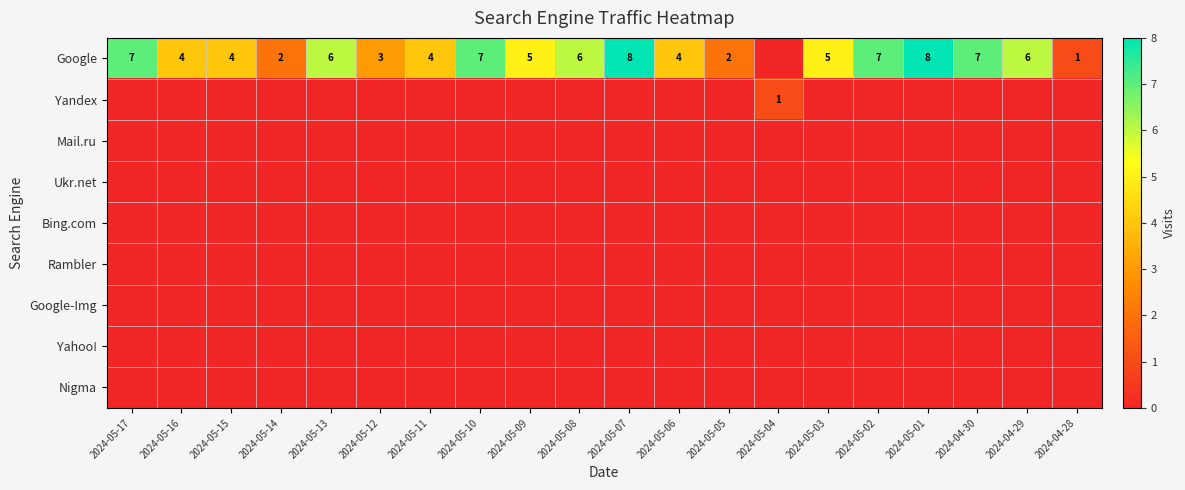

Is it true that Google equals 2 at 2024-05-17?

False